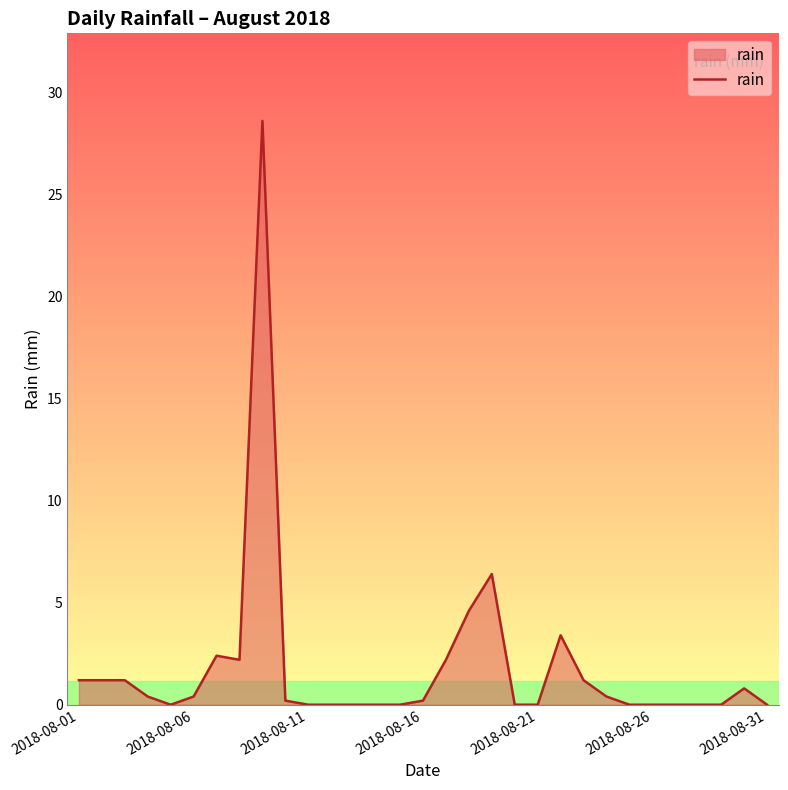

What is the difference between the maximum and minimum values?

28.6